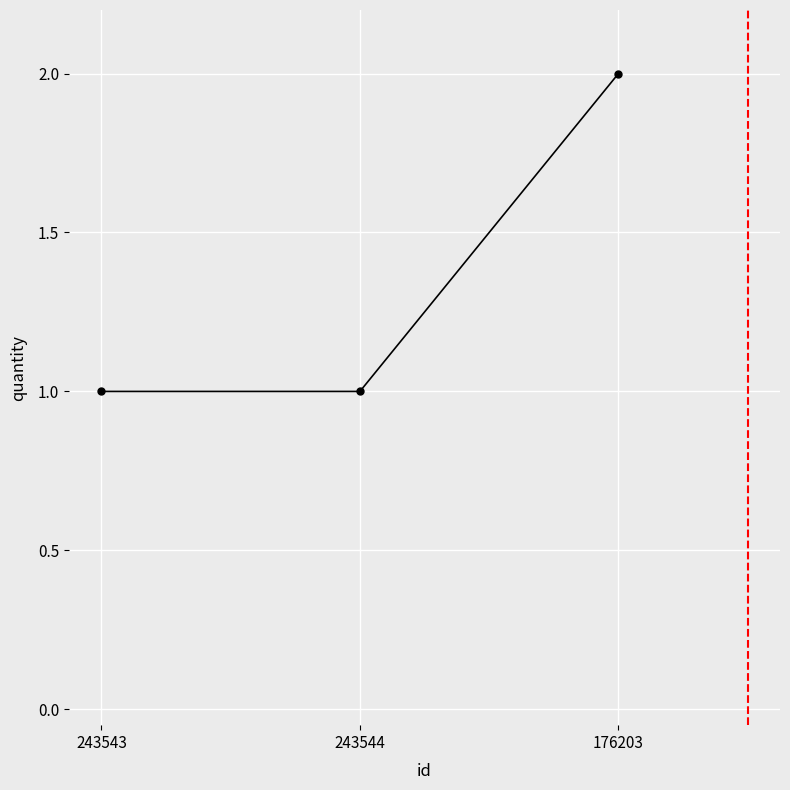

The chart shows a value of 1 at 243543. True or false?

True